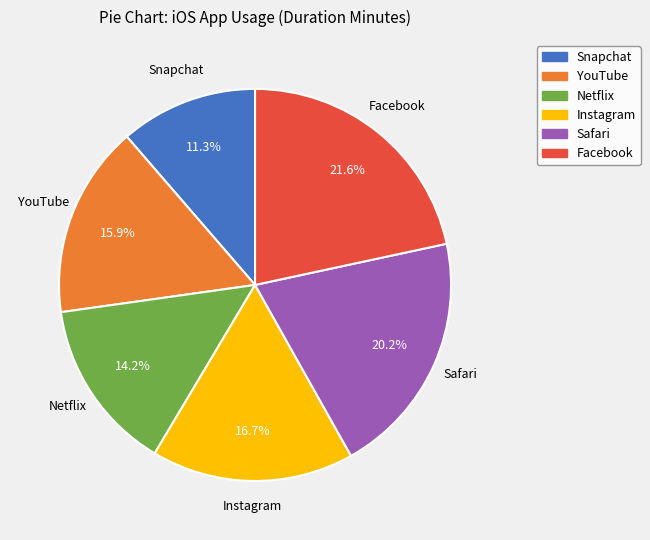

What percentage is the Netflix slice, to the nearest percent?

14%